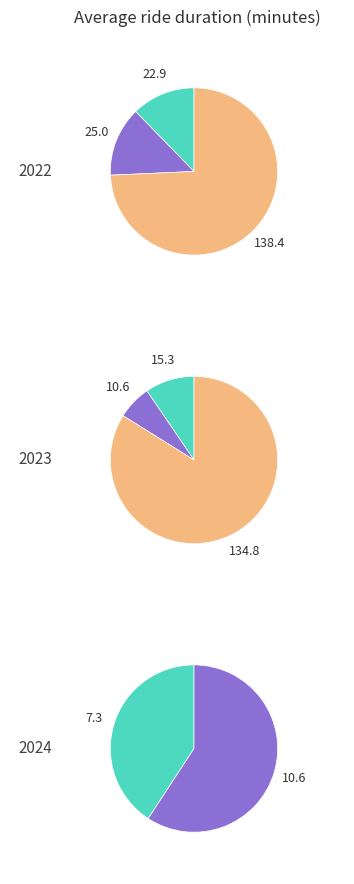

Between 2 and 0, which is larger?

2